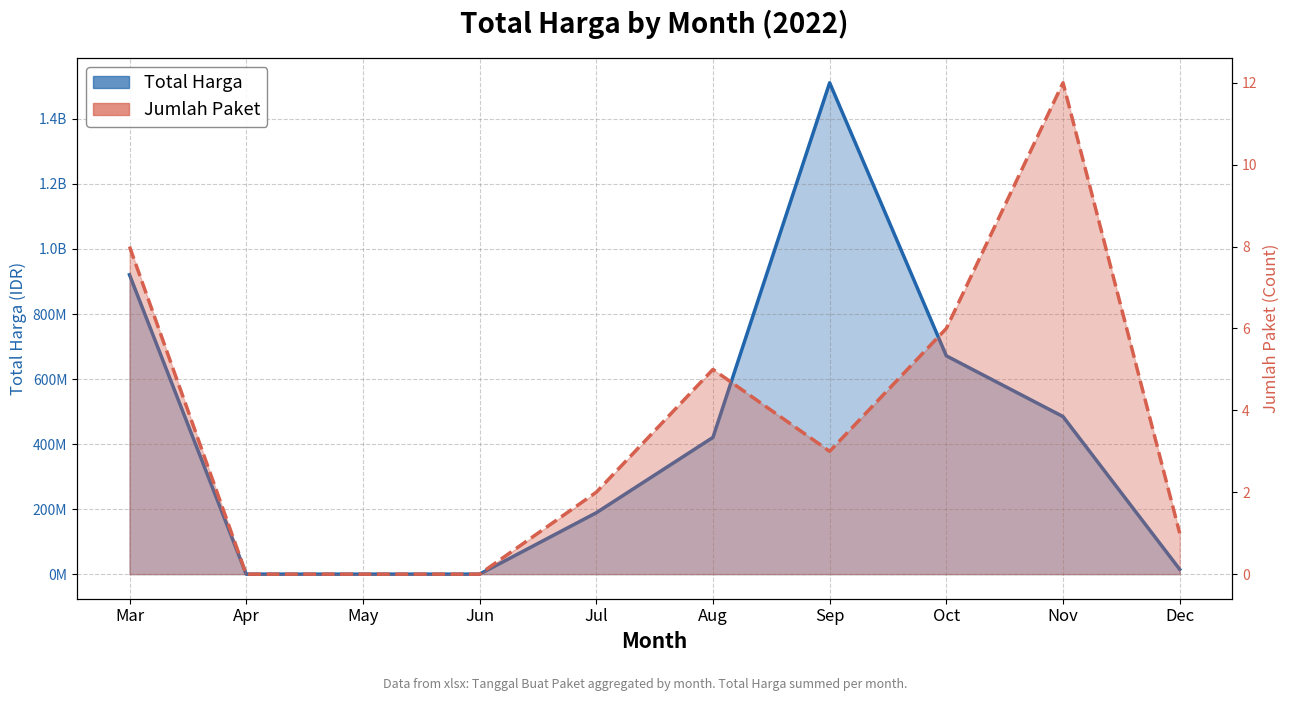

Rank the categories by Total Harga value from lowest to highest.

Apr, May, Jun, Dec, Jul, Aug, Nov, Oct, Mar, Sep